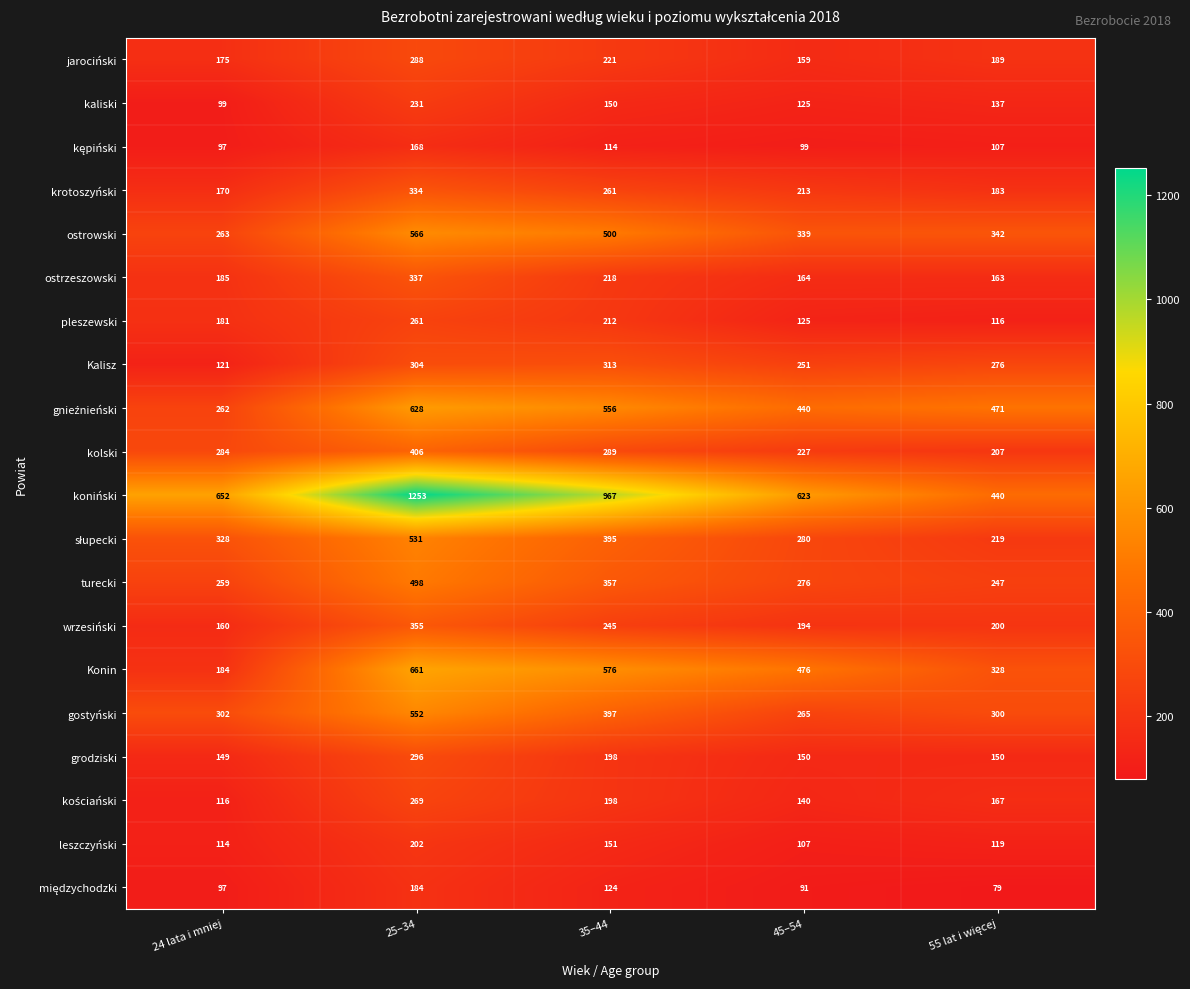

What is the sum of all pleszewski values?

895